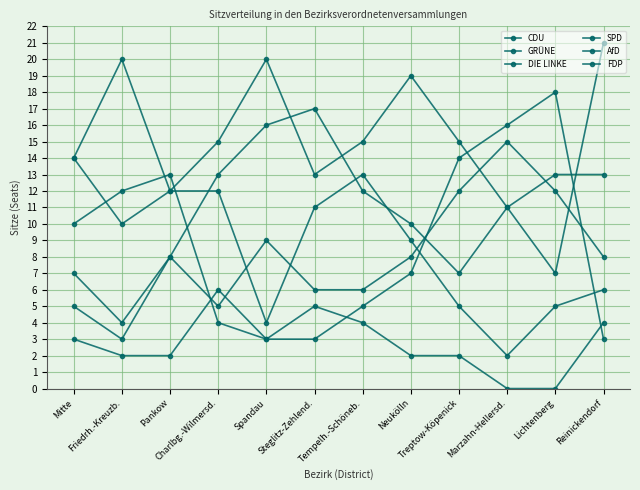

How many lines are shown in the chart?

6